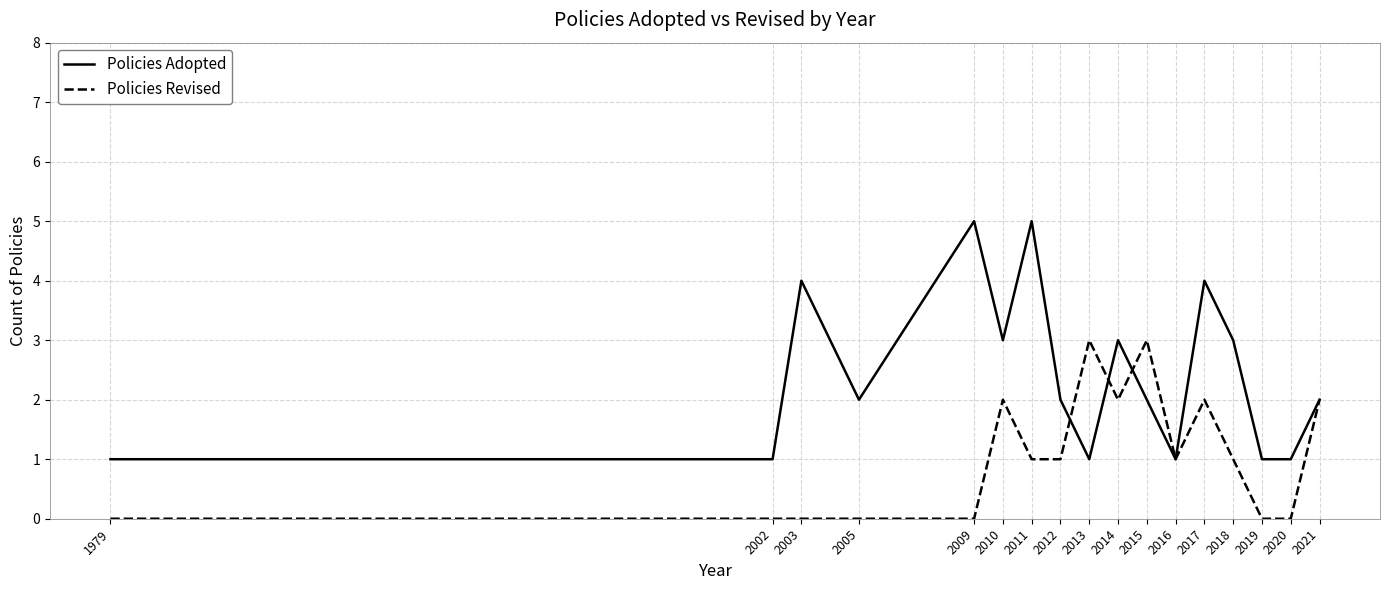

True or false: Policies Adopted has a value of 0 at 2020.

False